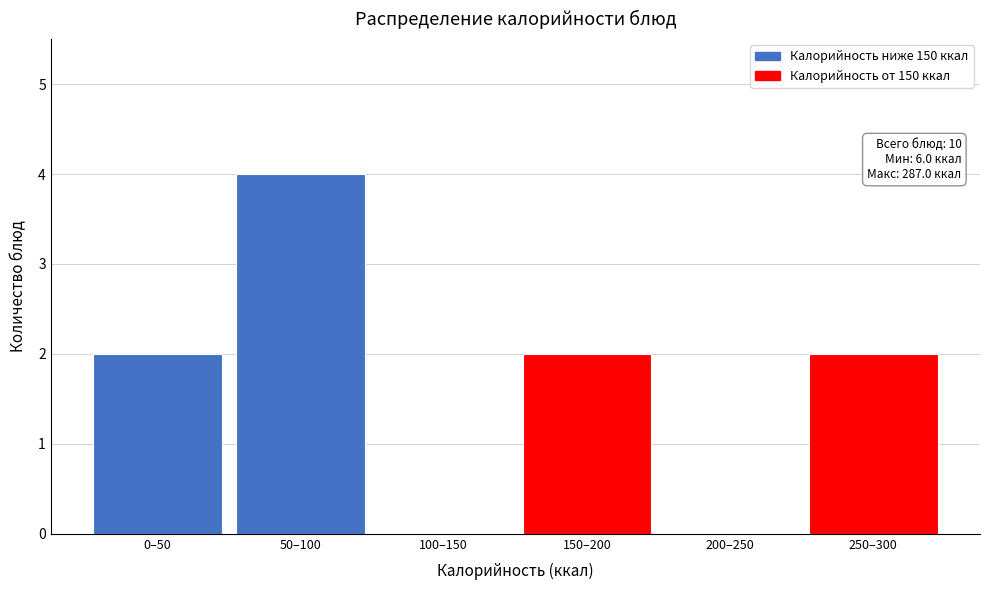

True or false: the data shows -3 at 200–250.

False